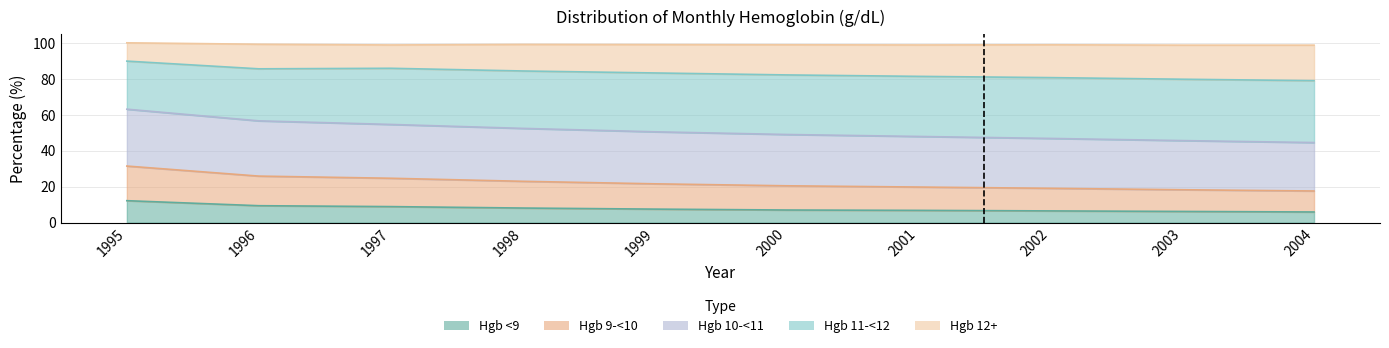

The value of Hgb <9 at 2001 is 6.8. True or false?

True